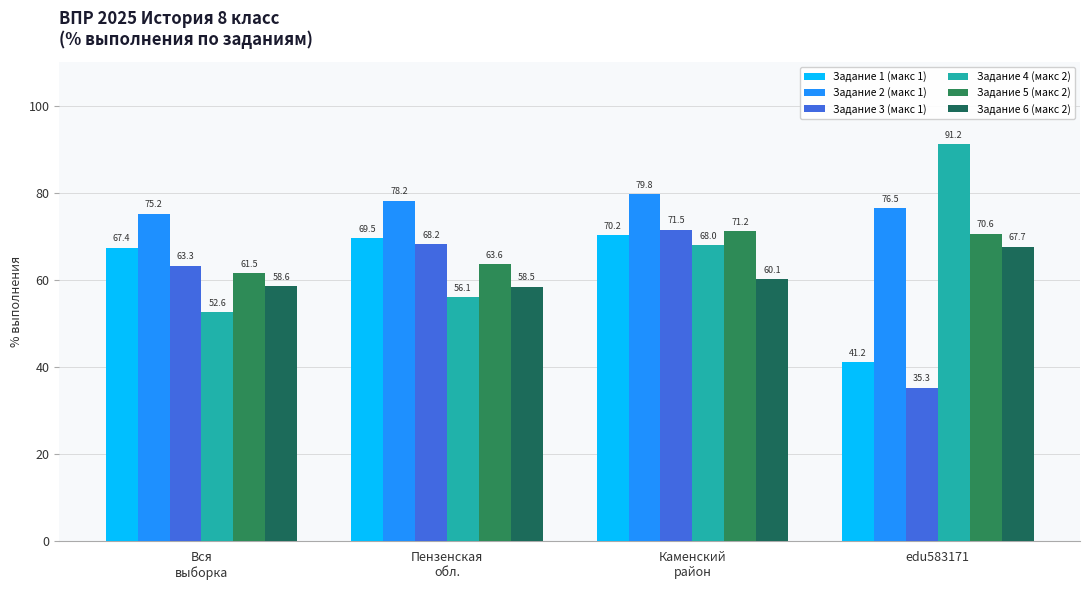

Which series has the widest spread of values?

Задание 4 (макс 2)